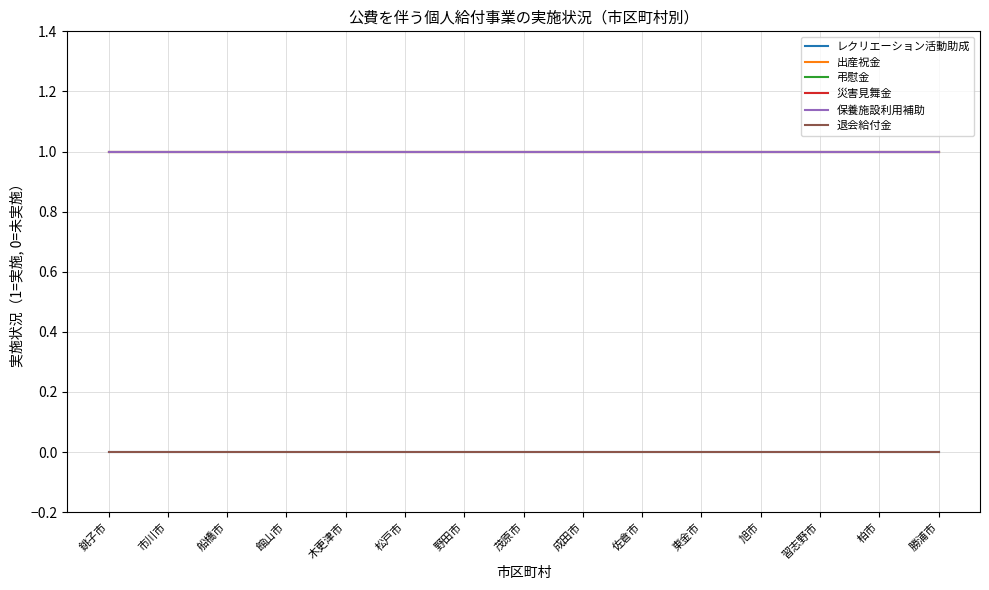

What is the average value of the 保養施設利用補助 series?

1